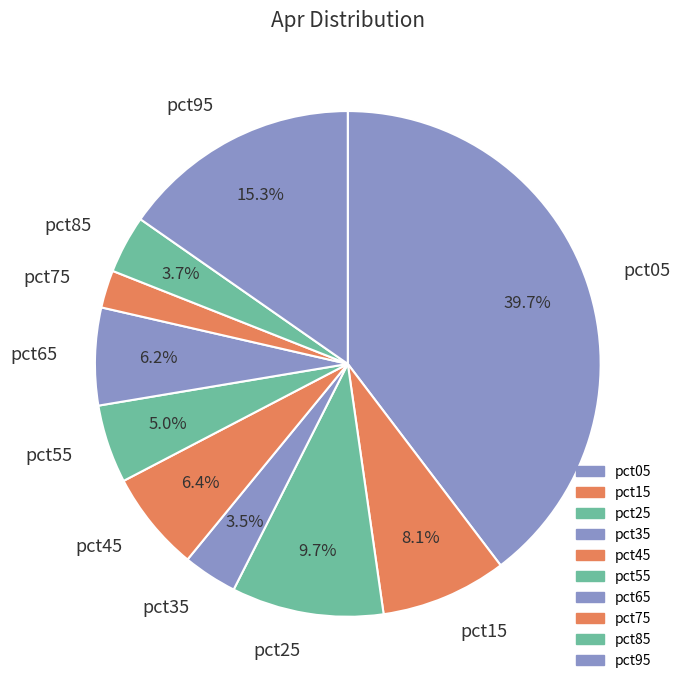

Is it true that pct65 is 15% of the pie?

False